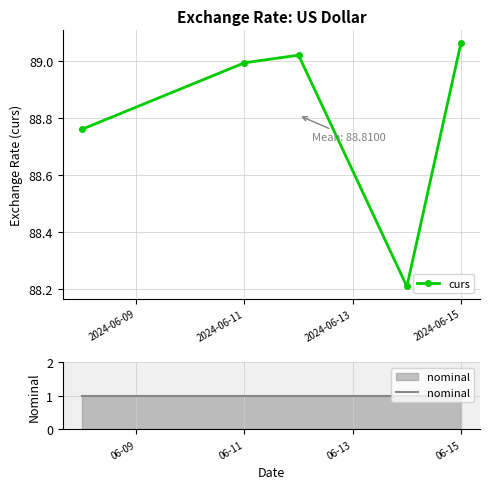

True or false: nominal and curs cross at least once.

False